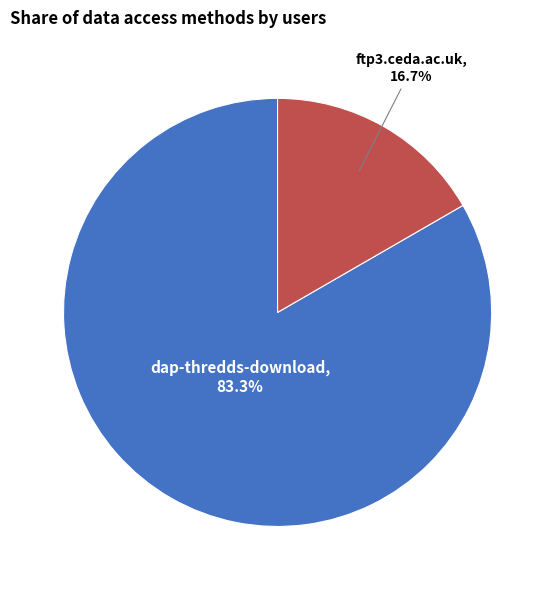

To the nearest percent, what is the difference between the largest and smallest slice percentages?

67%